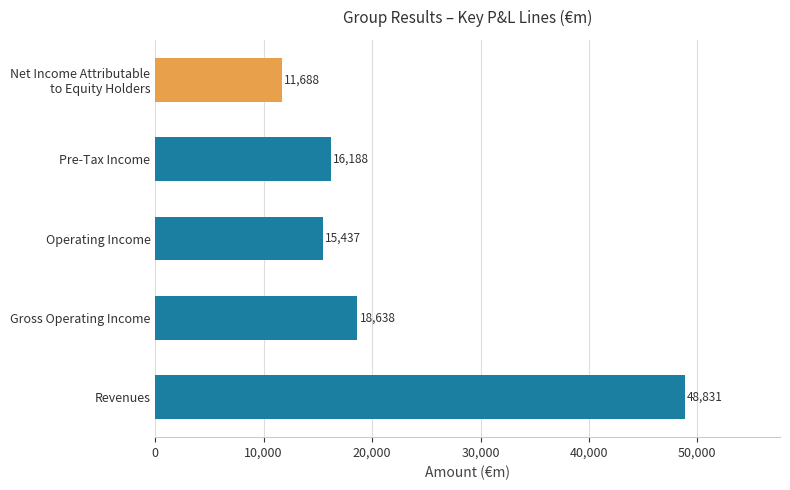

How many data points are less than 16188?

2